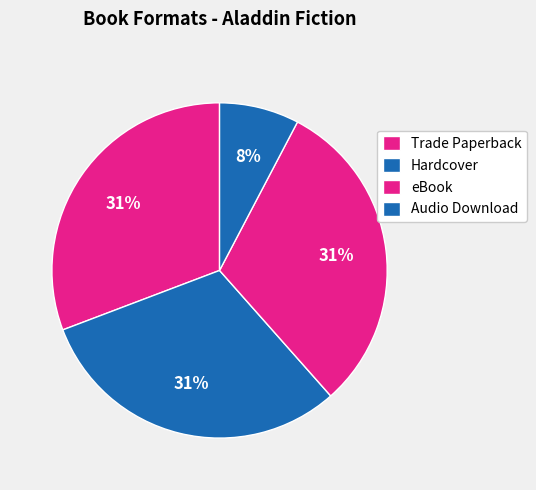

To the nearest percent, what is the difference between the largest and smallest slice percentages?

23%